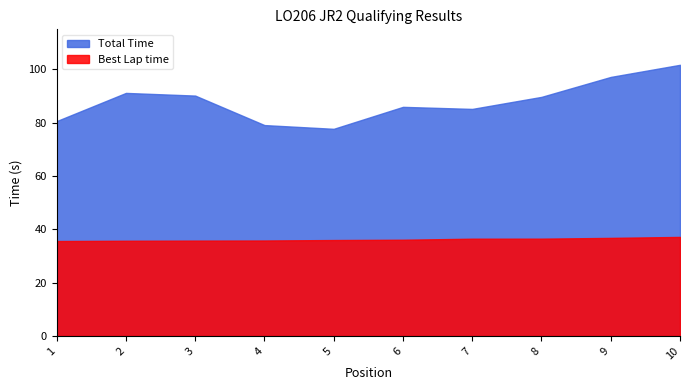

List the series in order of their peak value, highest first.

Total Time, Best Lap time